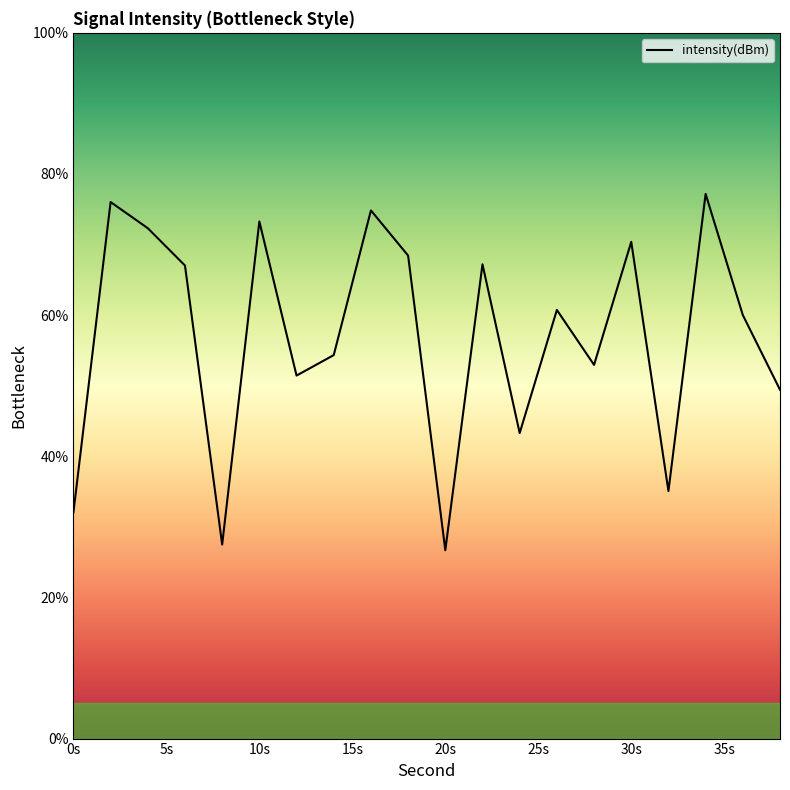

What is the difference between the second highest and second lowest values?

48.5